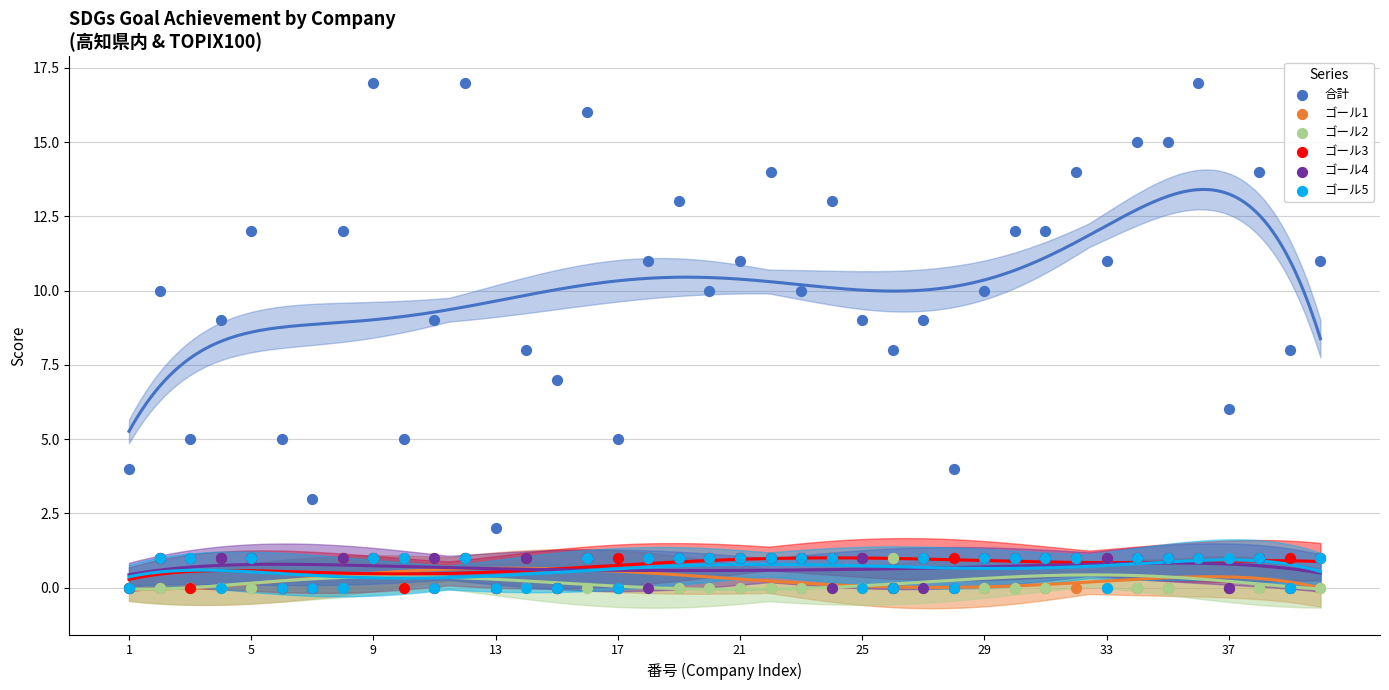

What are all the series names shown in the legend?

合計, ゴール1, ゴール2, ゴール3, ゴール4, ゴール5